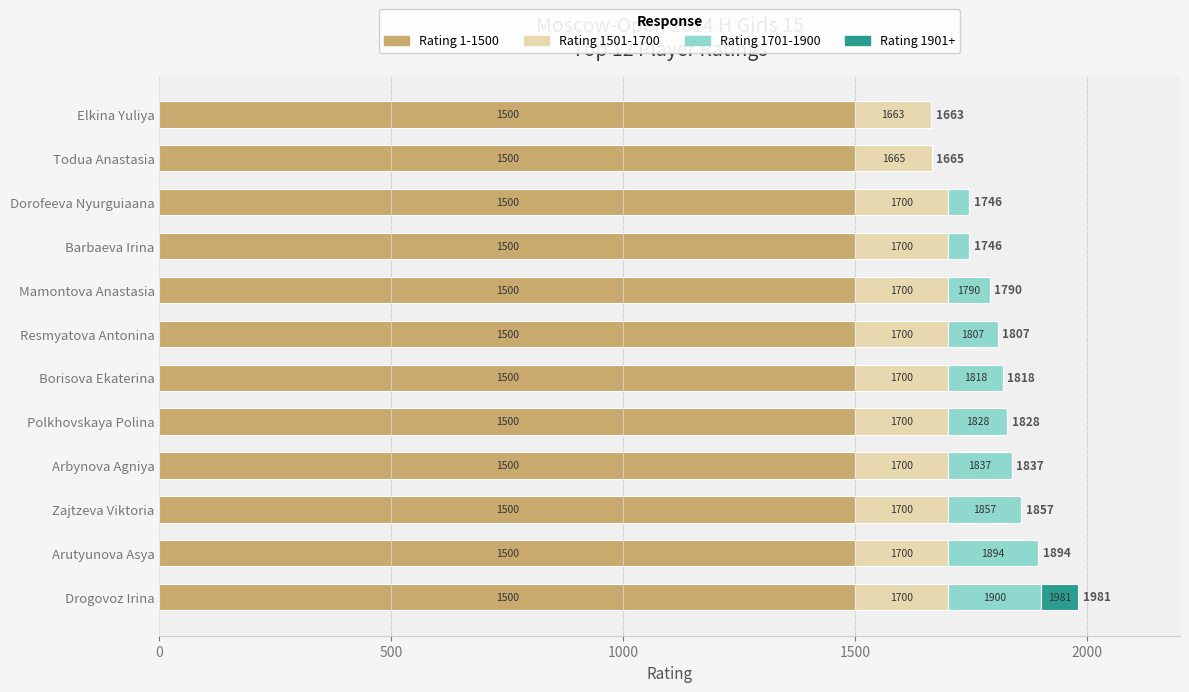

What are all the series names shown in the legend?

Rating 1-1500, Rating 1501-1700, Rating 1701-1900, Rating 1901+